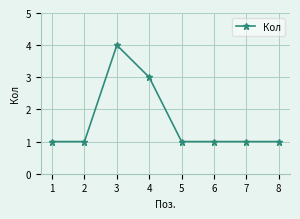

What is the approximate value at 8?

1